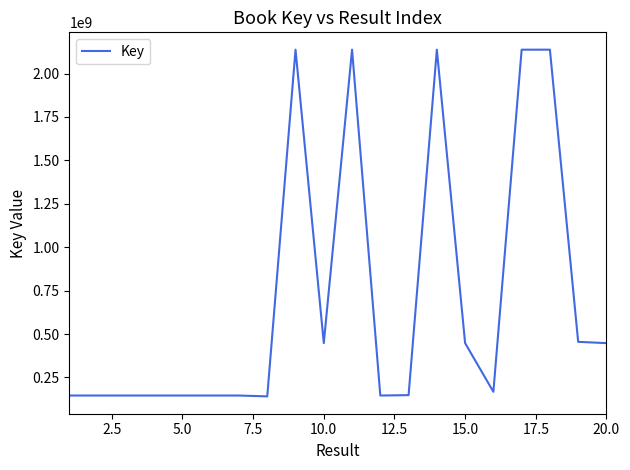

Does the chart display data point markers on the line(s)?

No